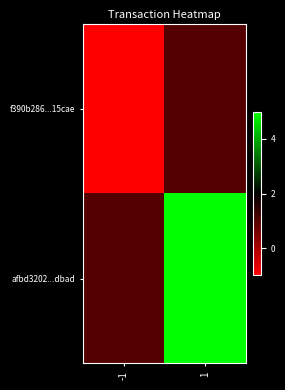

At how many categories does at least one series exceed 2?

1